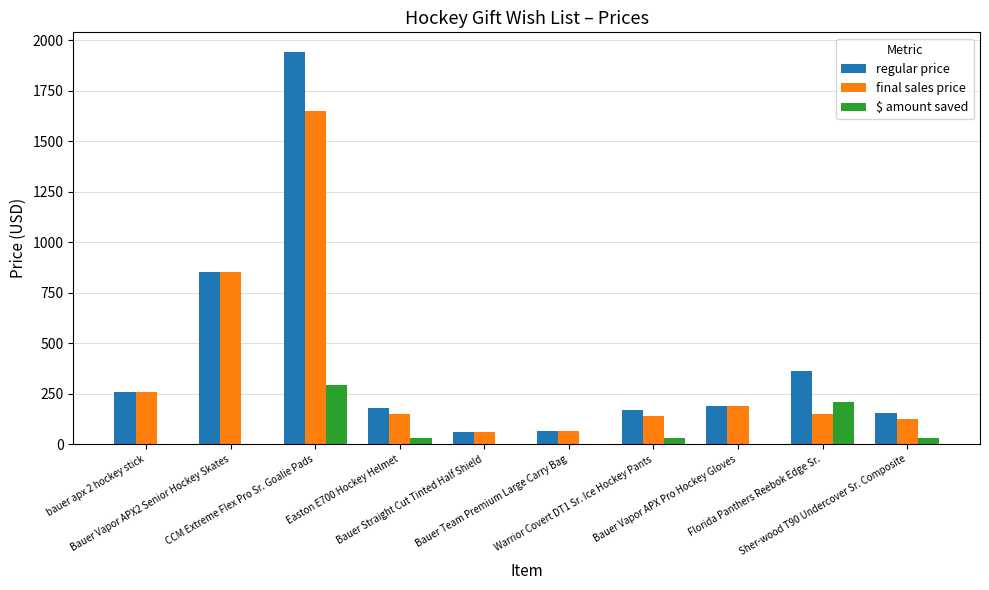

What is the greatest value displayed?

1941.0